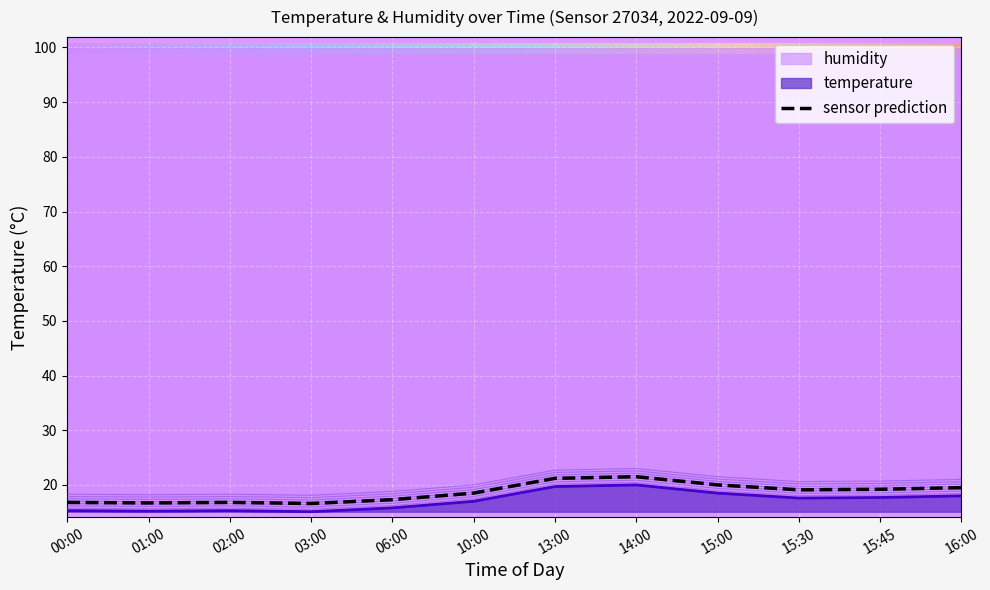

What is the approximate value at 03:00?

15.1